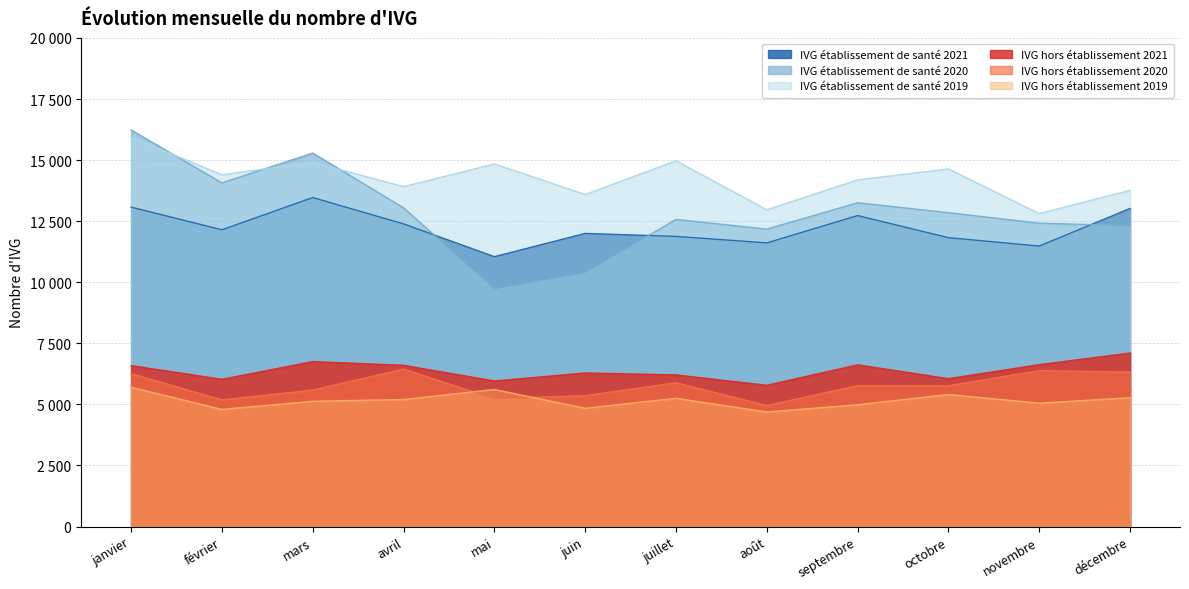

What is the difference between the second highest and minimum values in the IVG hors établissement 2021 series?

971